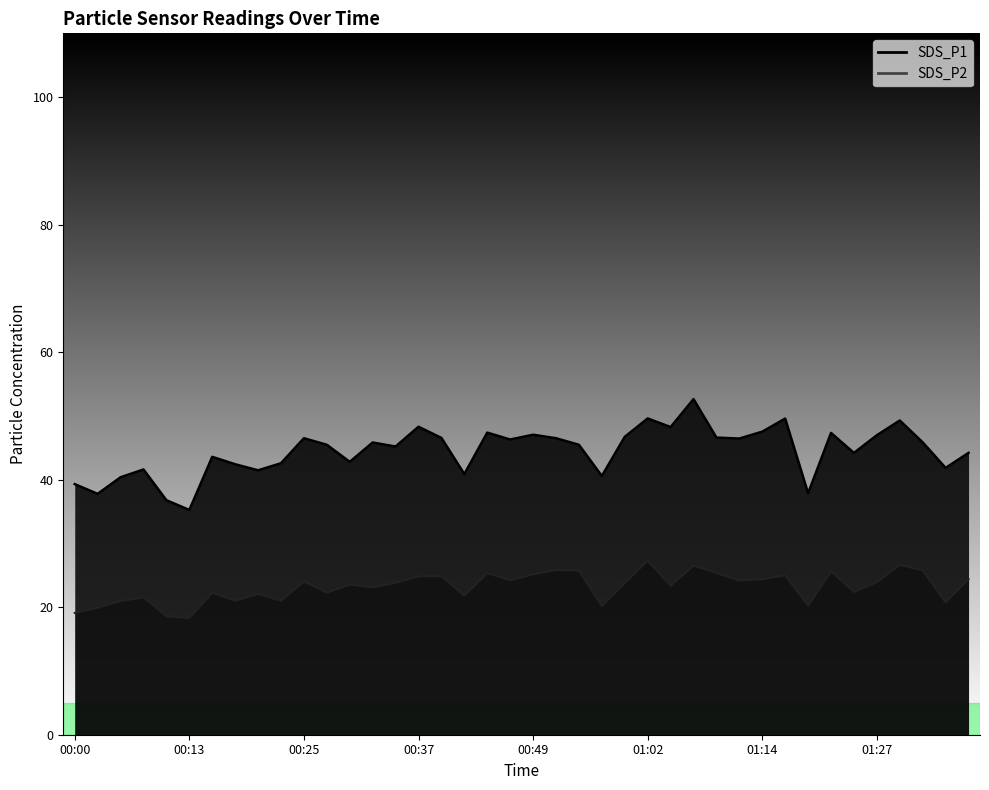

What is the sum of all SDS_P2 values?

929.5